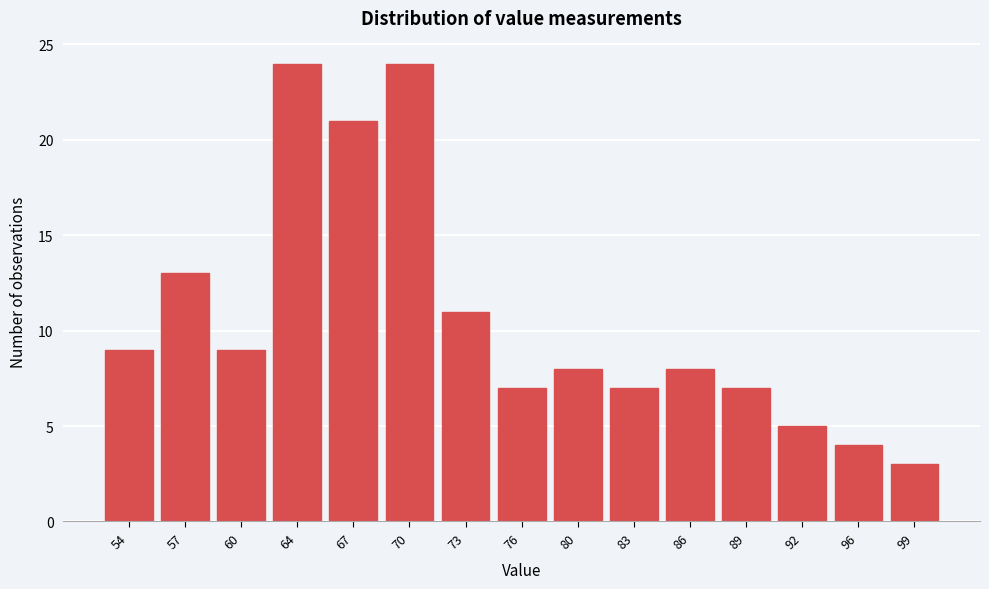

Reading right to left, extract all data points from this chart.

99=3	96=4	92=5	89=7	86=8	83=7	80=8	76=7	73=11	70=24	67=21	64=24	60=9	57=13	54=9